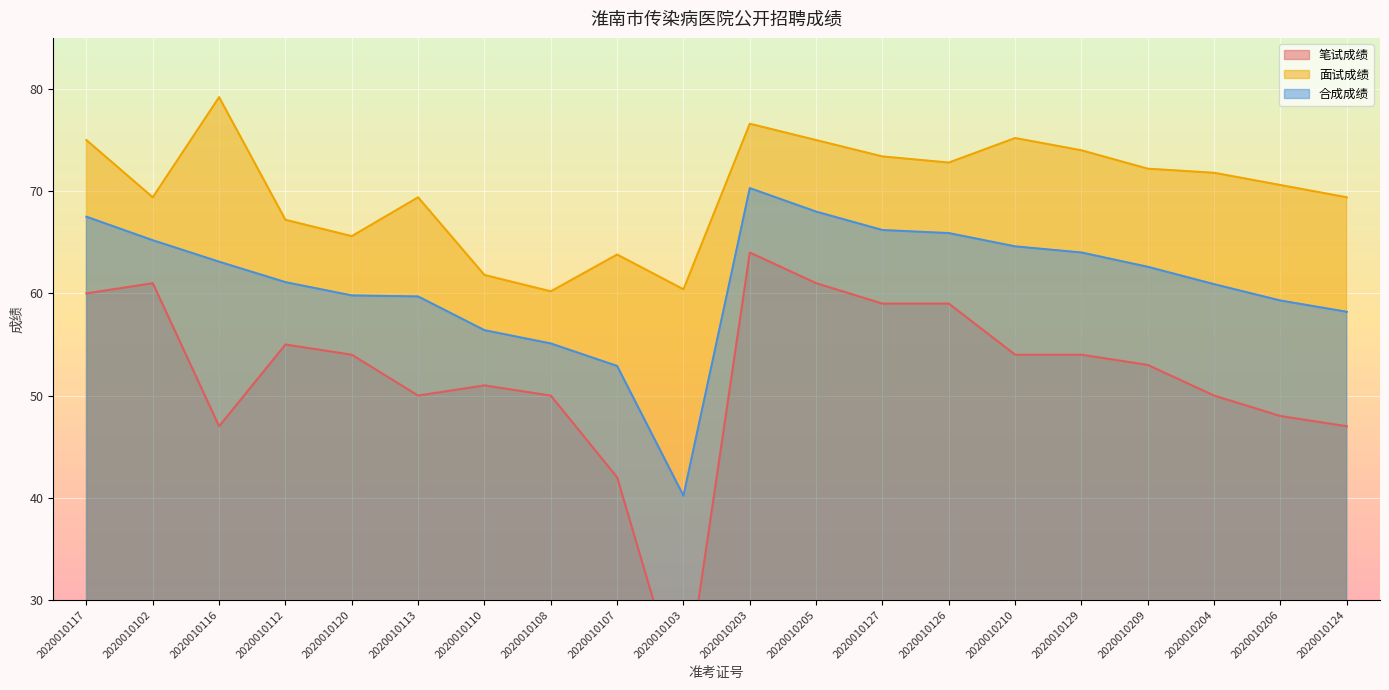

How many values in the 笔试成绩 series exceed 54?

7